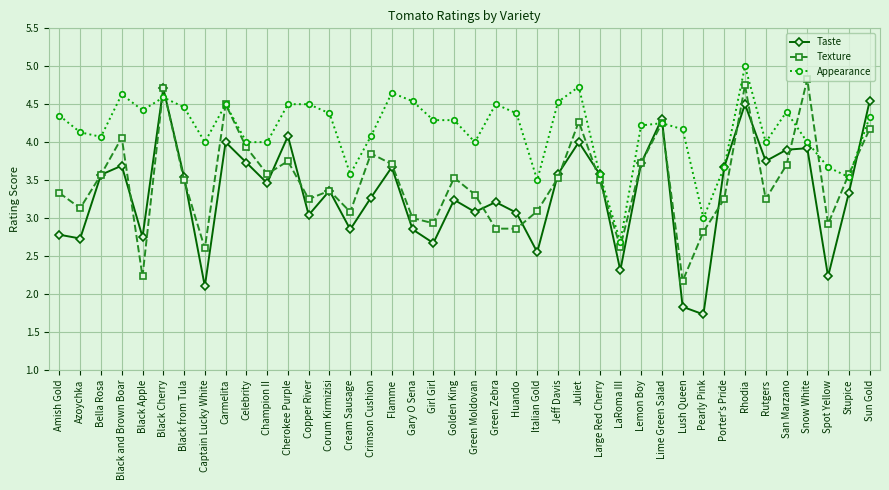

Is the value of Texture at Girl Girl greater than the value of Appearance at Huando?

No